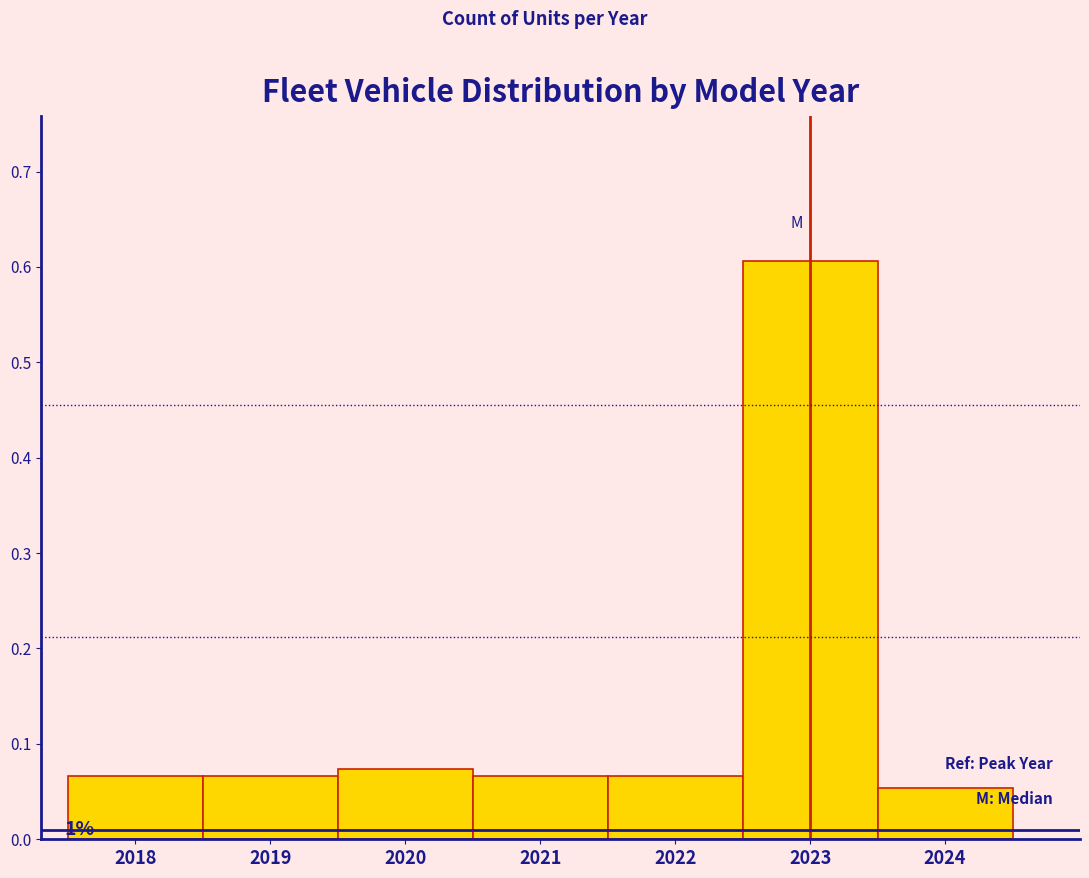

Which range on the x-axis has the tallest bar?

2022.5 to 2023.5